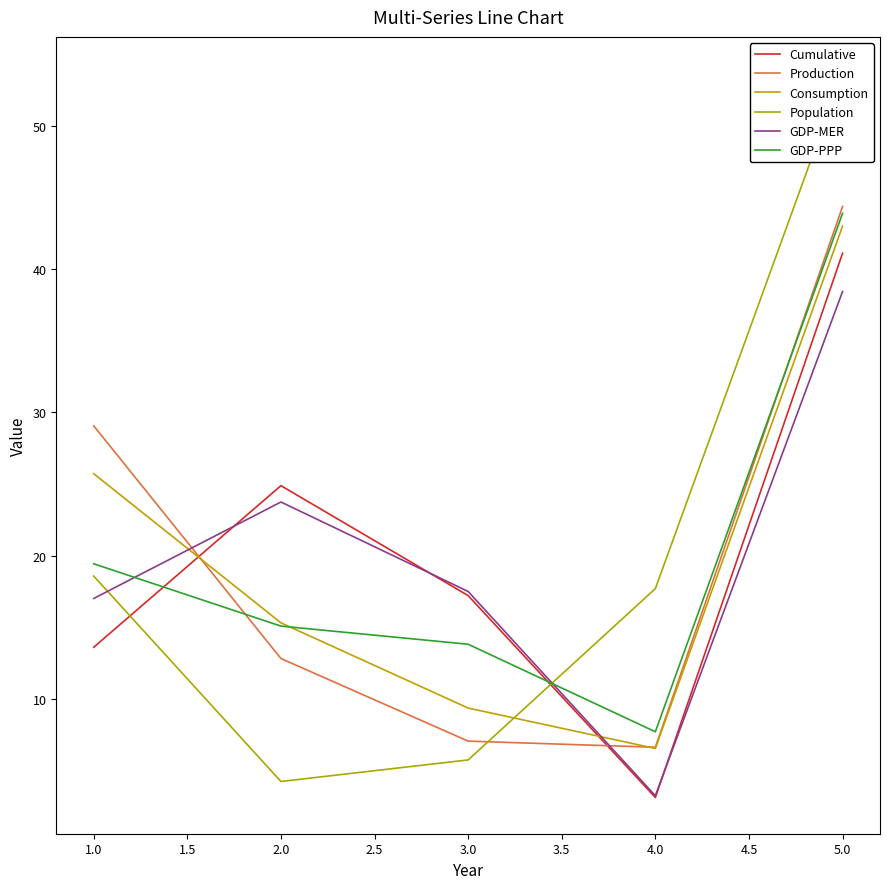

At which label does Consumption reach its minimum?

4.0